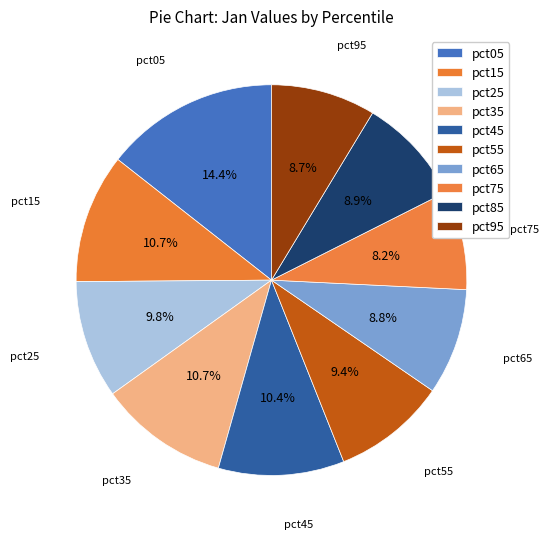

What is the ratio of the value at pct95 to the value at pct45?

0.8